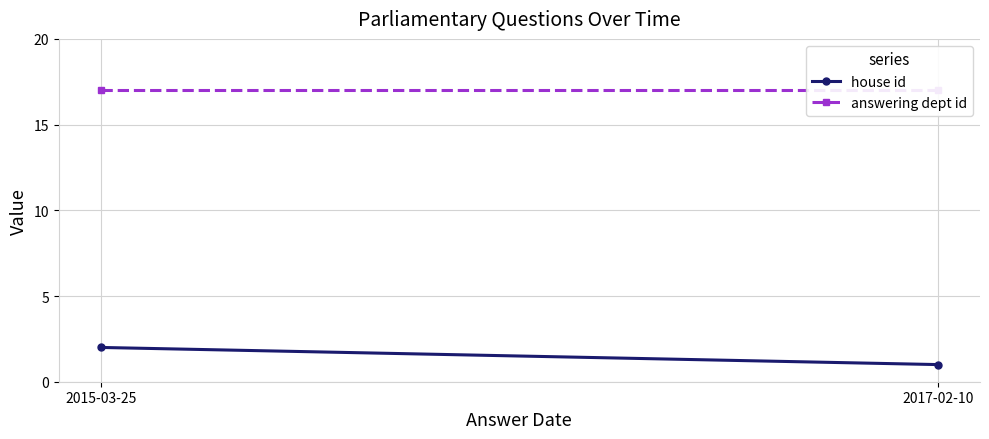

What position from the right is 2017-02-10?

1